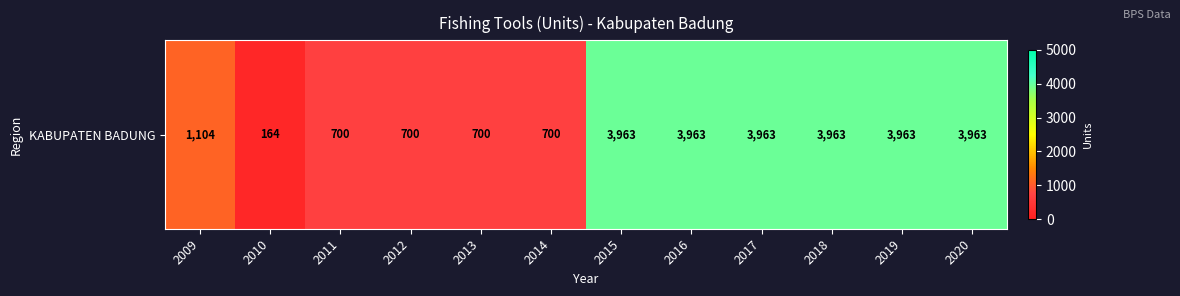

True or false: the data shows 700 at 2013.

True